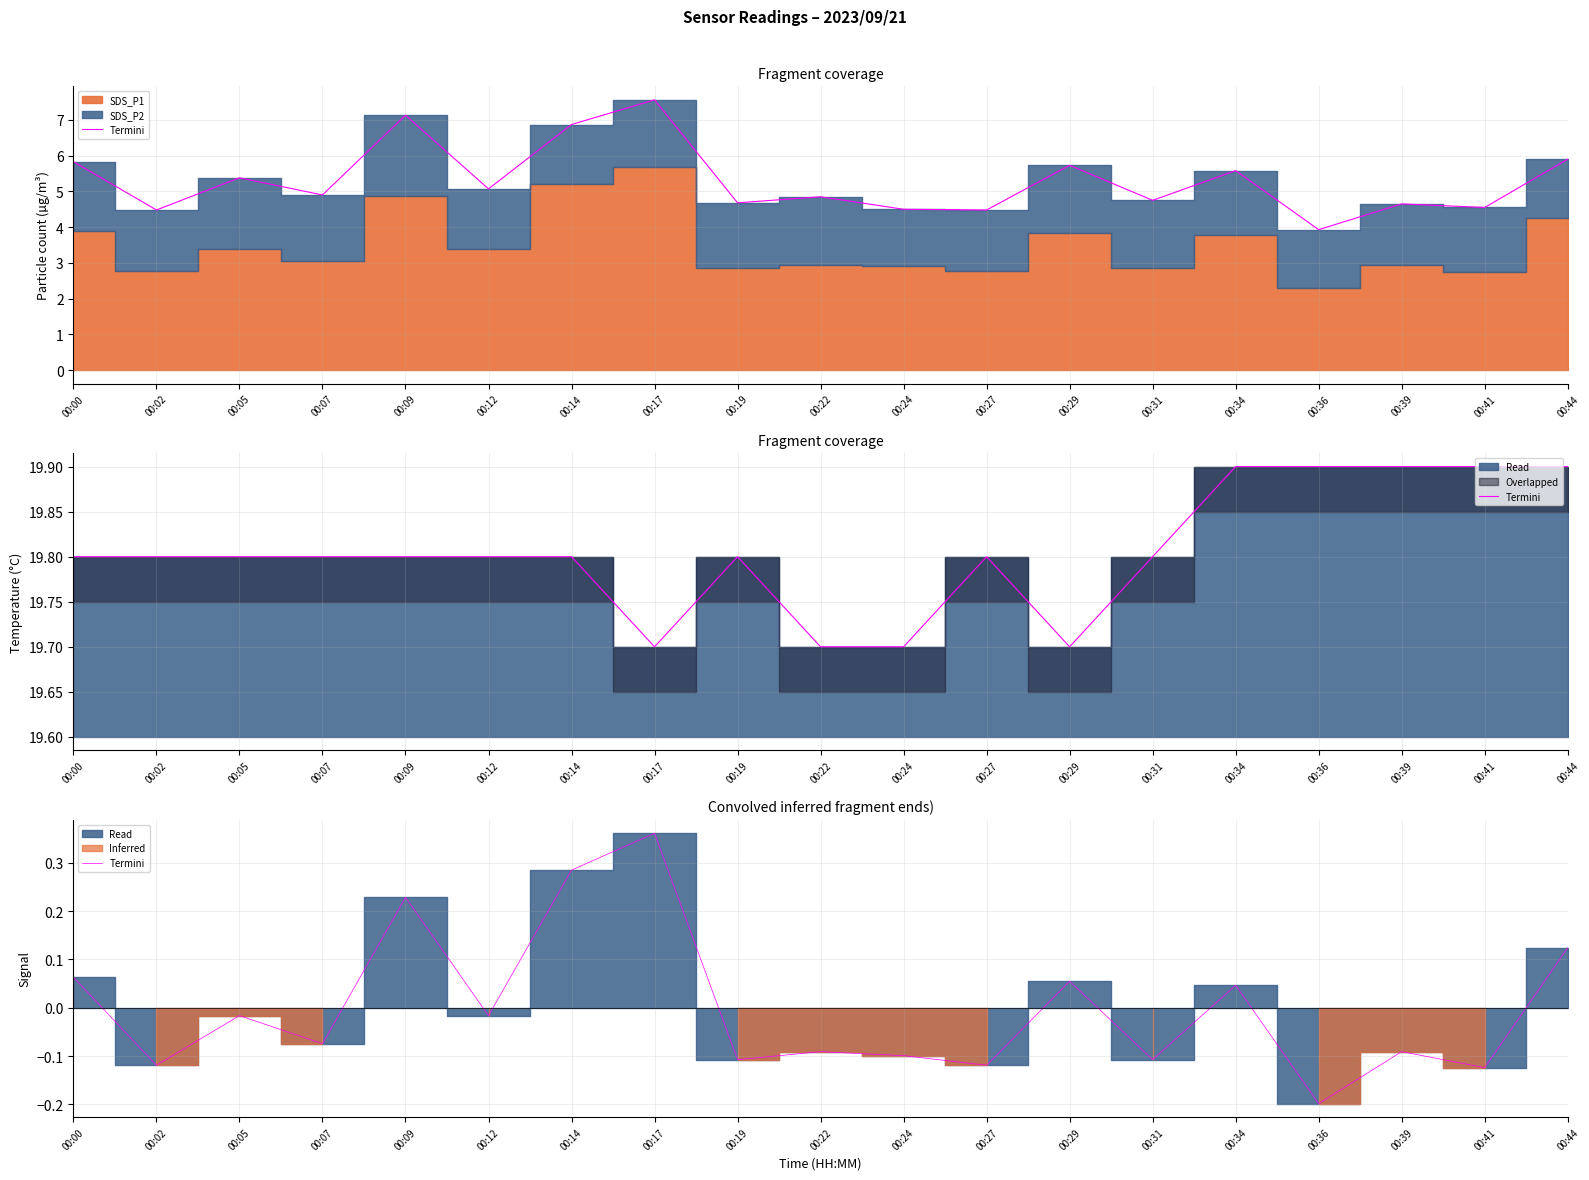

What is the difference between the values at 00:36 and 00:09?

0.4